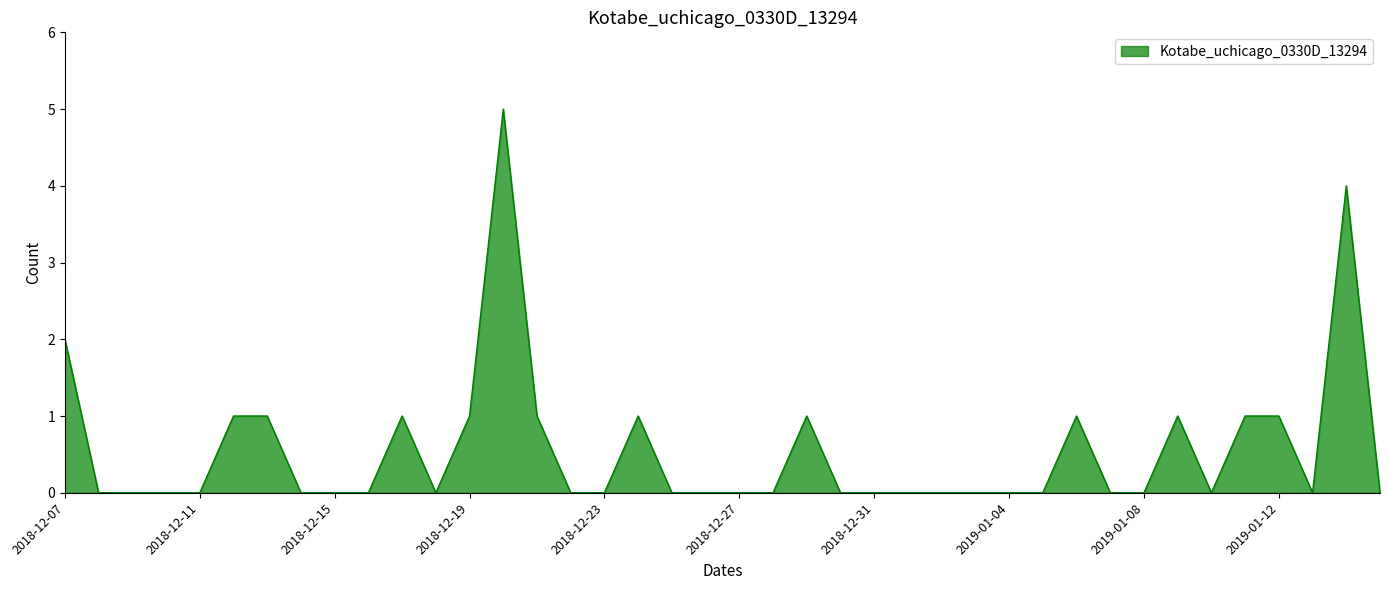

What is the difference between the maximum and minimum values?

5